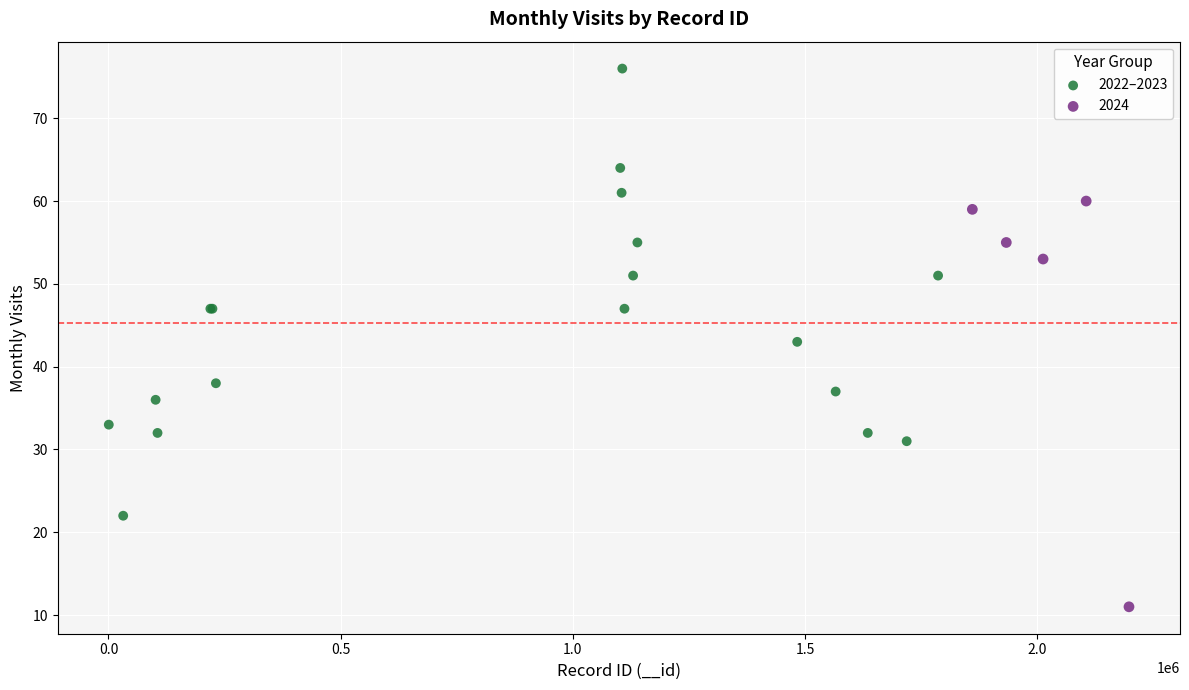

Which series contains the highest Y value?

2022–2023